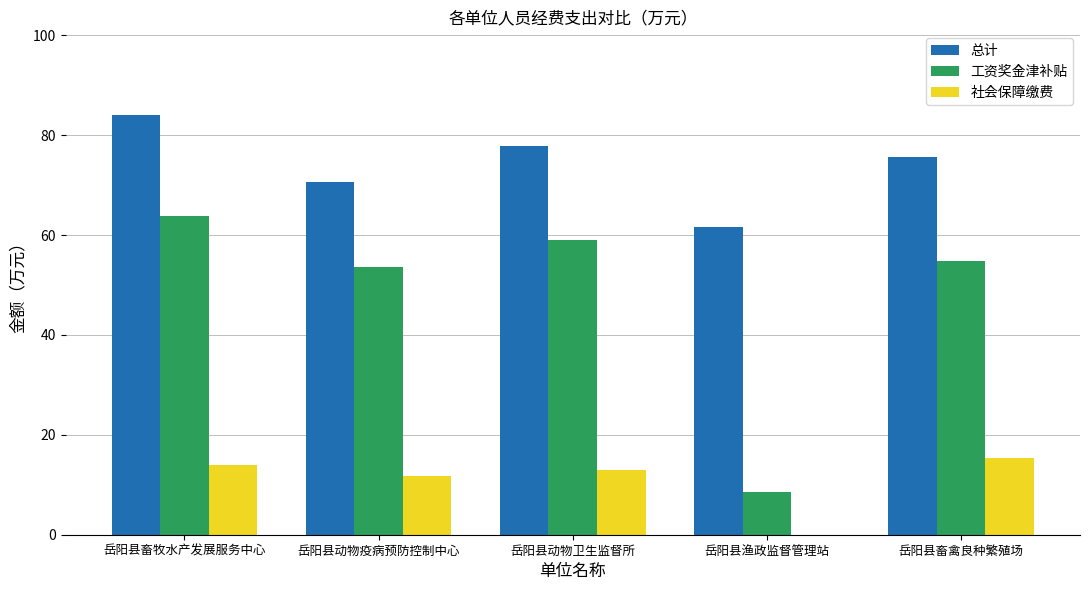

What is the approximate value of 工资奖金津补贴 at 岳阳县畜牧水产发展服务中心?

63.8